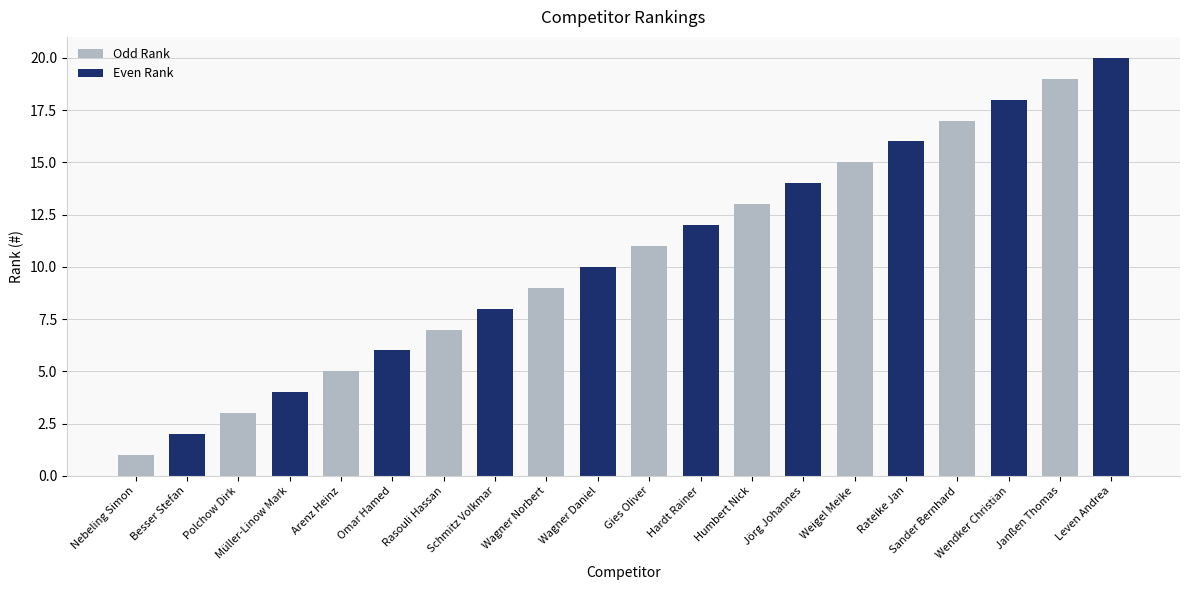

Reading right to left, what are all the values shown in this chart?

Odd Rank: 19	17	15	13	11	9	7	5	3	1
Even Rank: 20	18	16	14	12	10	8	6	4	2